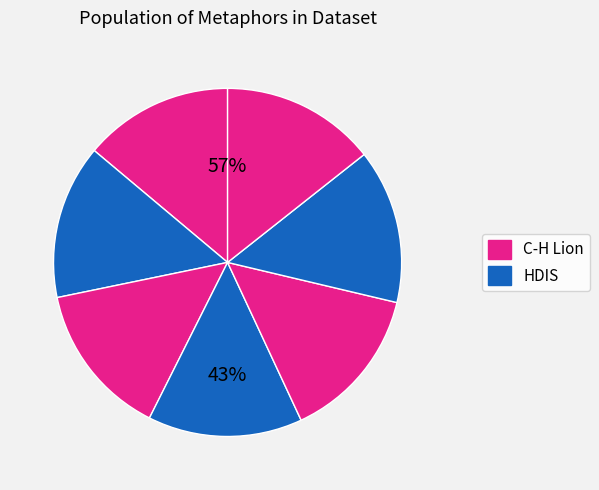

True or false: But in pouring her sorrows accounts for 25% of the total.

False